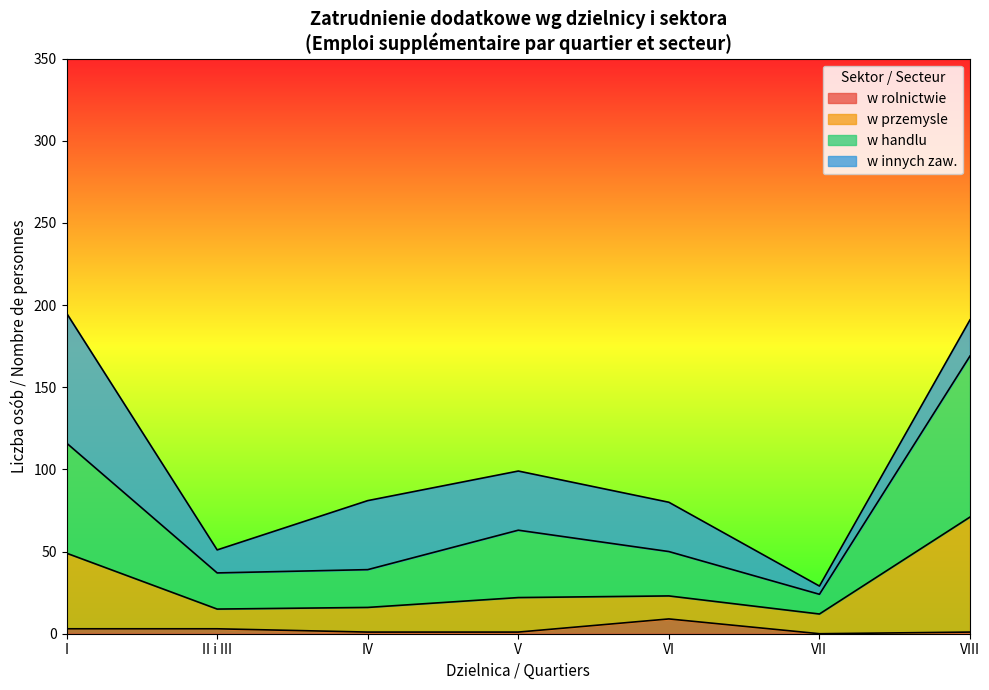

True or false: w rolnictwie has a value of 9 at VI.

True